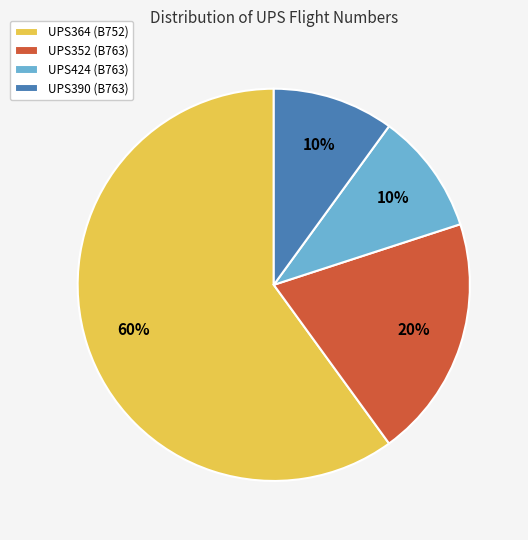

Is the sum of UPS424 (B763) and UPS390 (B763) greater than half?

No